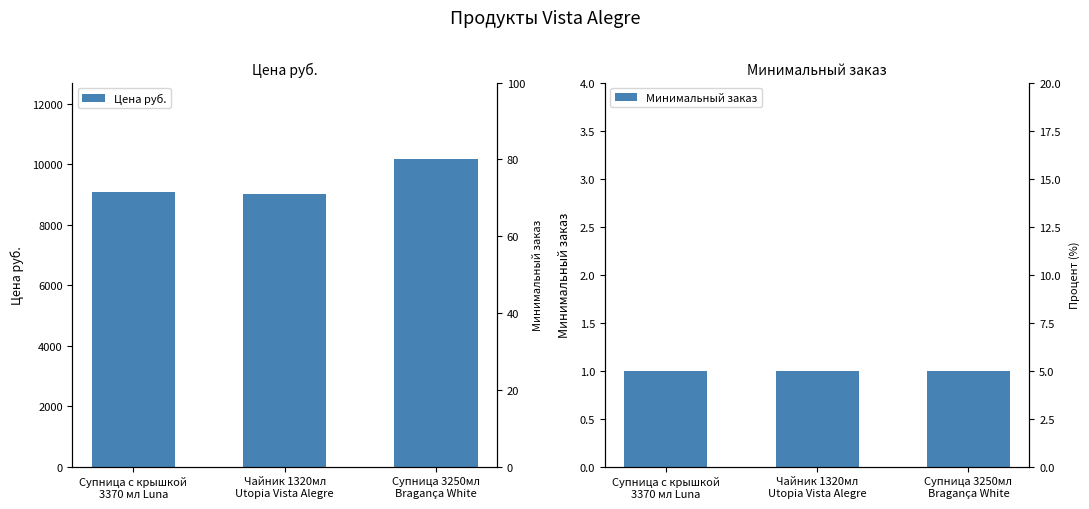

At which label does Цена руб. reach its peak?

Супница 3250мл
Bragança White